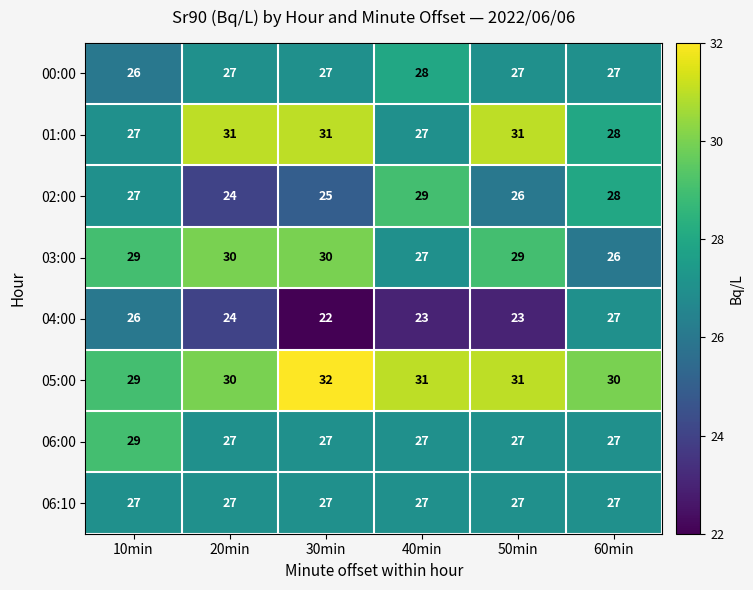

What is the total value across all series at 10min?

220